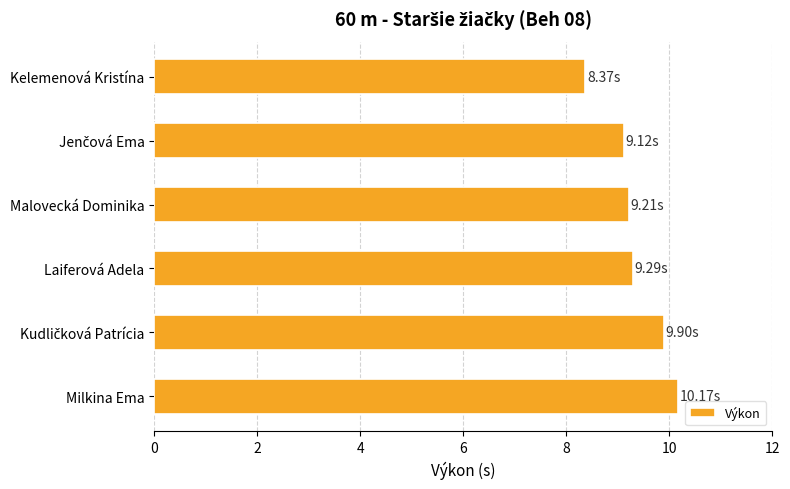

Which category has the highest value across all series?

Milkina Ema